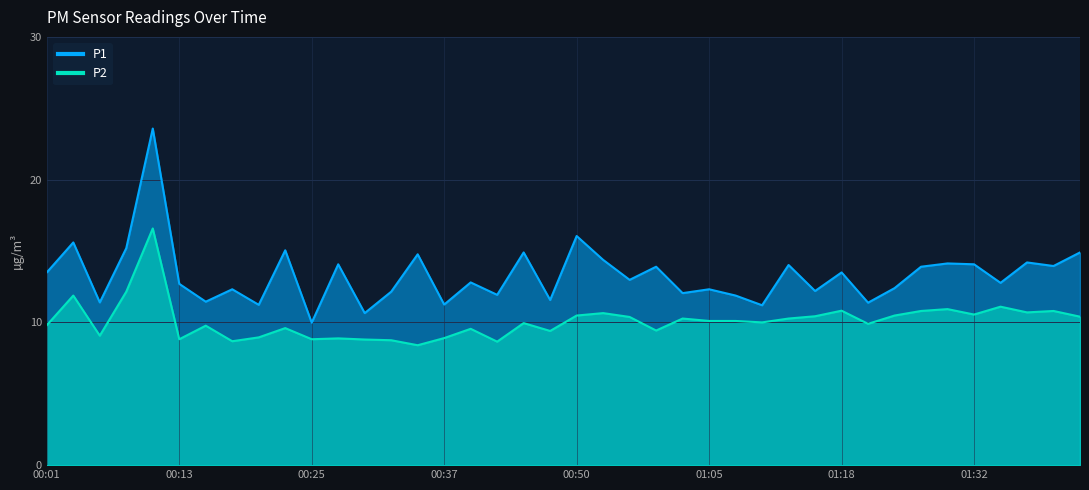

What is the maximum value shown in the chart?

23.6